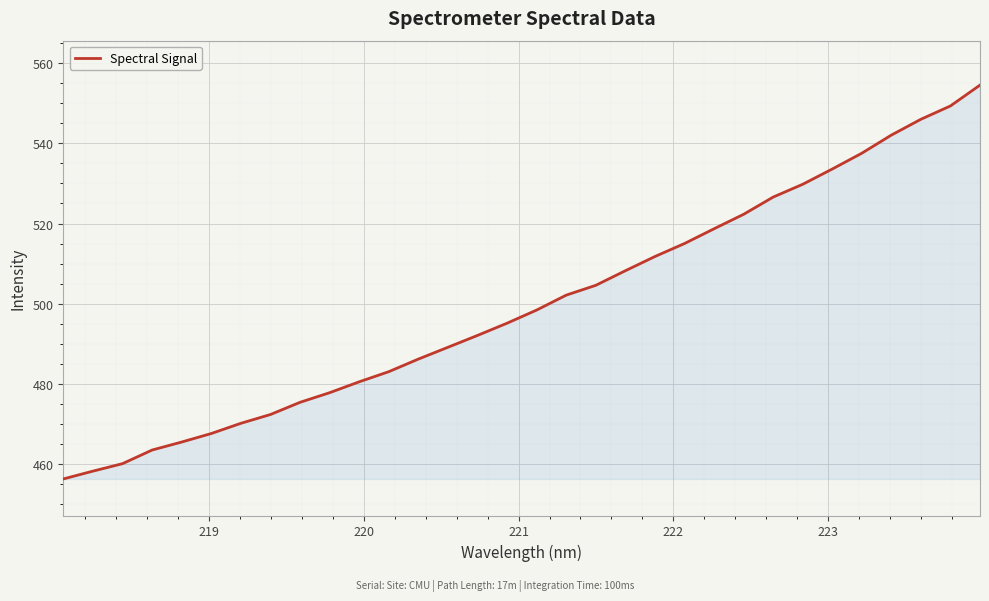

What is the greatest value displayed?

554.6